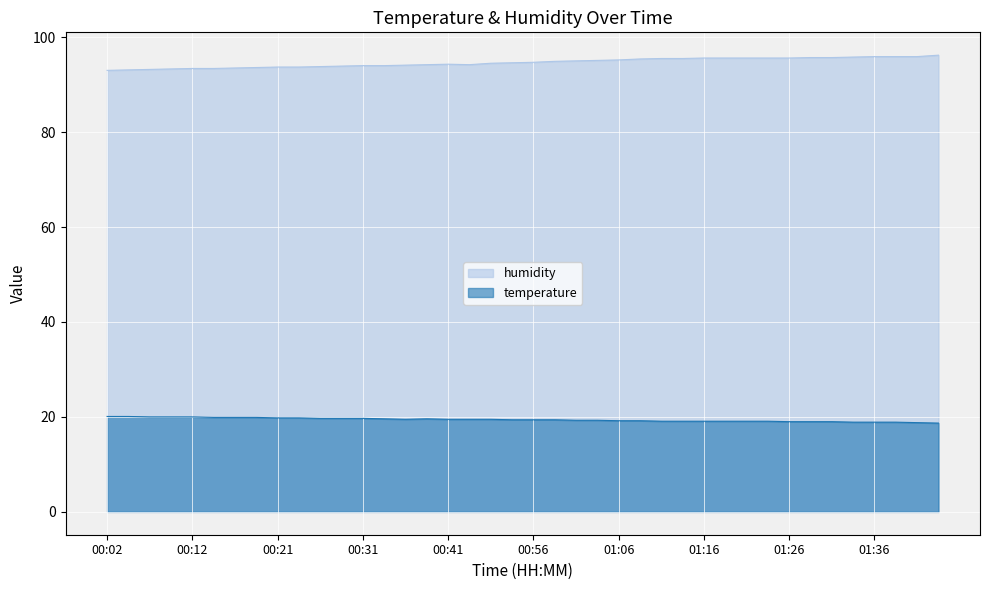

What is the value of the humidity point at the 40th from the left?

96.2